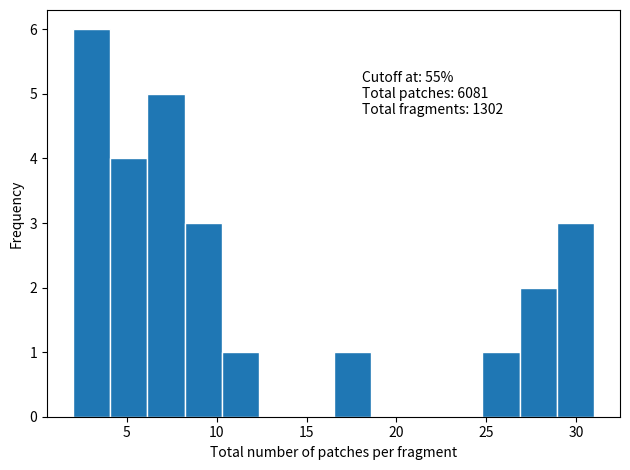

Over which range of the x-axis is the bar tallest?

2.0 to 4.0